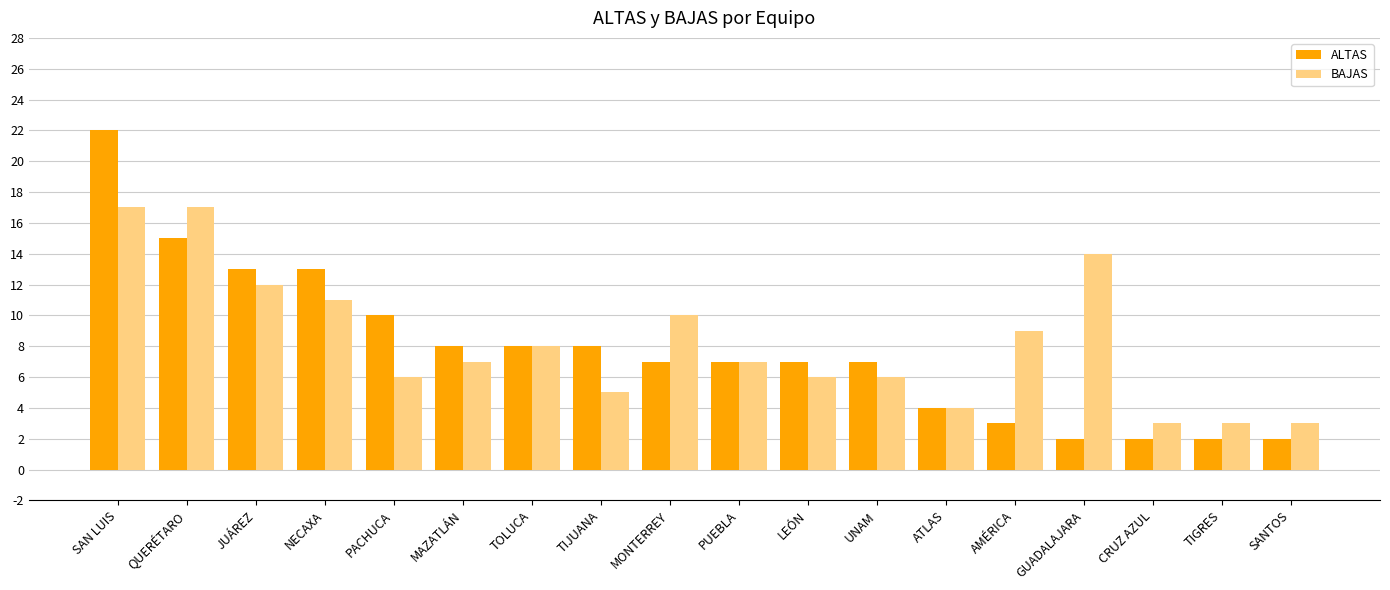

Between QUERÉTARO and TOLUCA, which series saw the biggest shift?

BAJAS